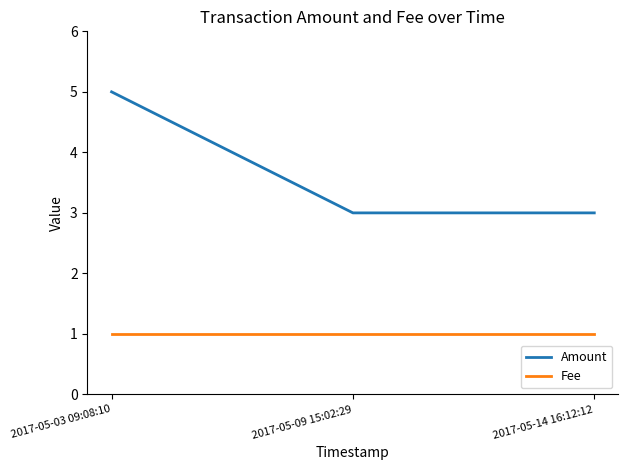

List the series in order of their peak value, highest first.

Amount, Fee